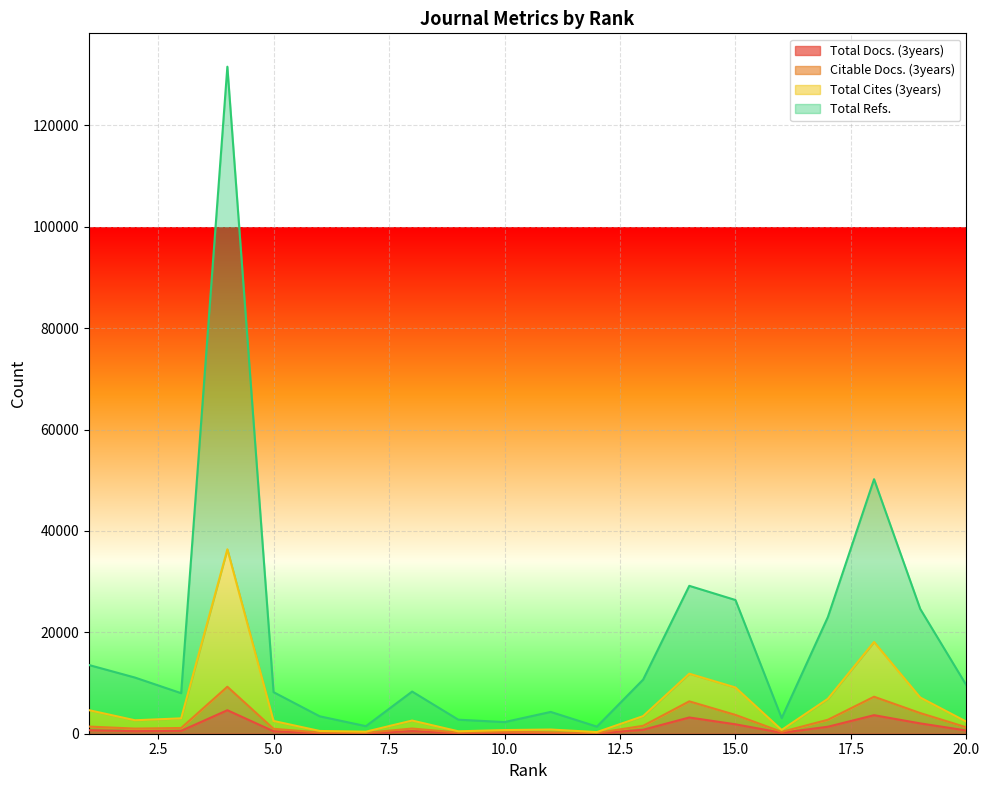

At which label does Citable Docs. (3years) first exceed 1131?

1